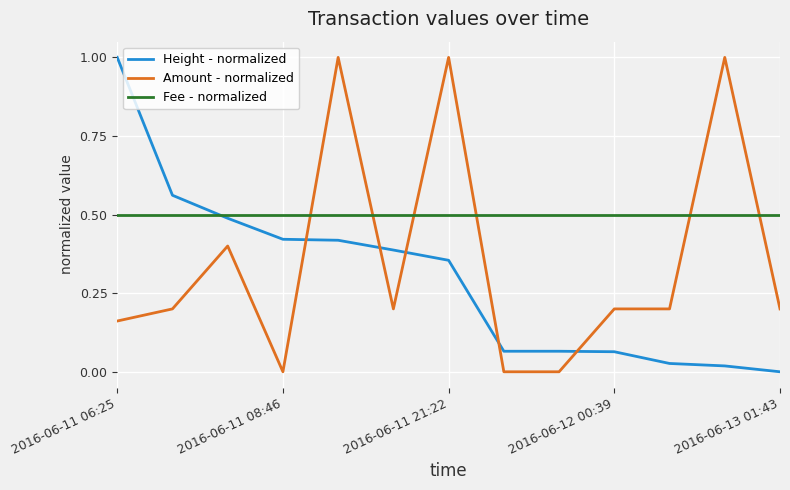

What is the greatest value displayed?

1.0